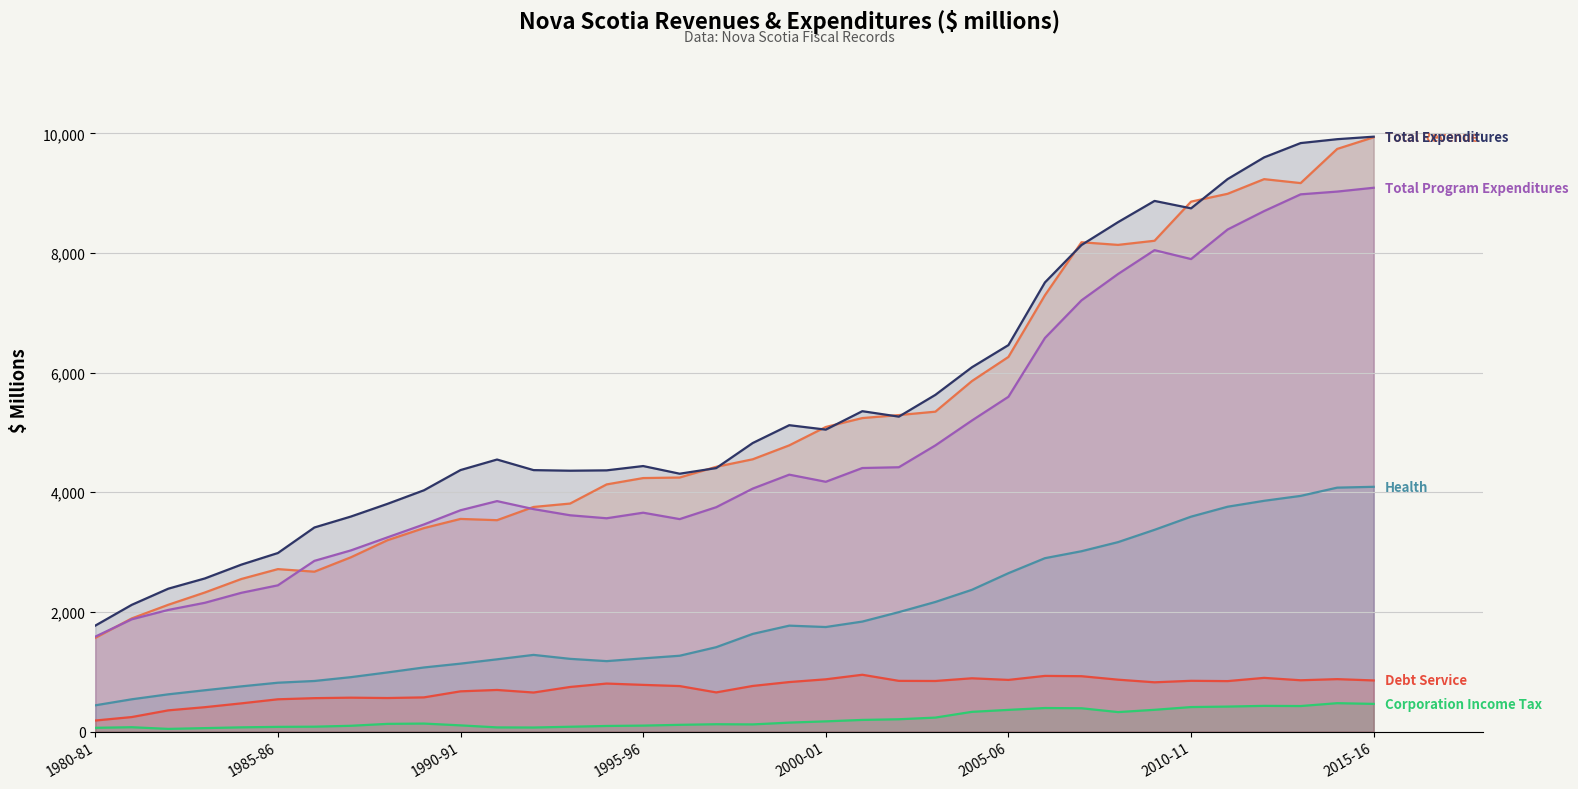

What position from the left is 1980-81?

1